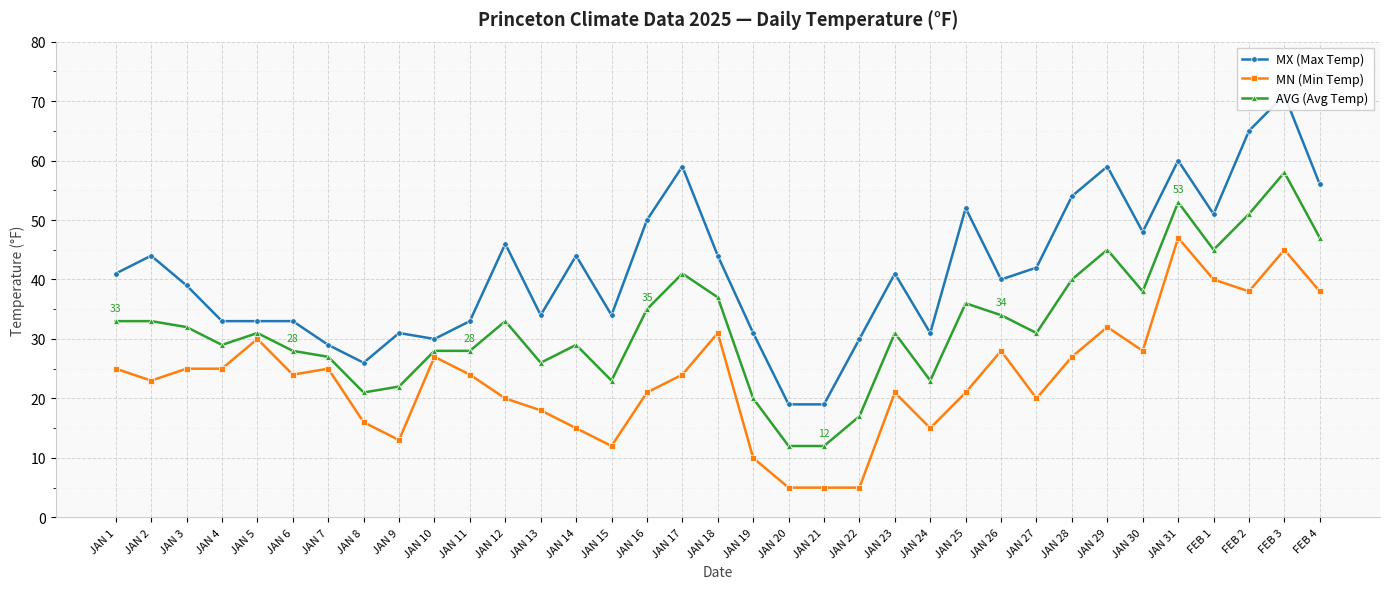

How many data points in MX (Max Temp) are less than 41?

17